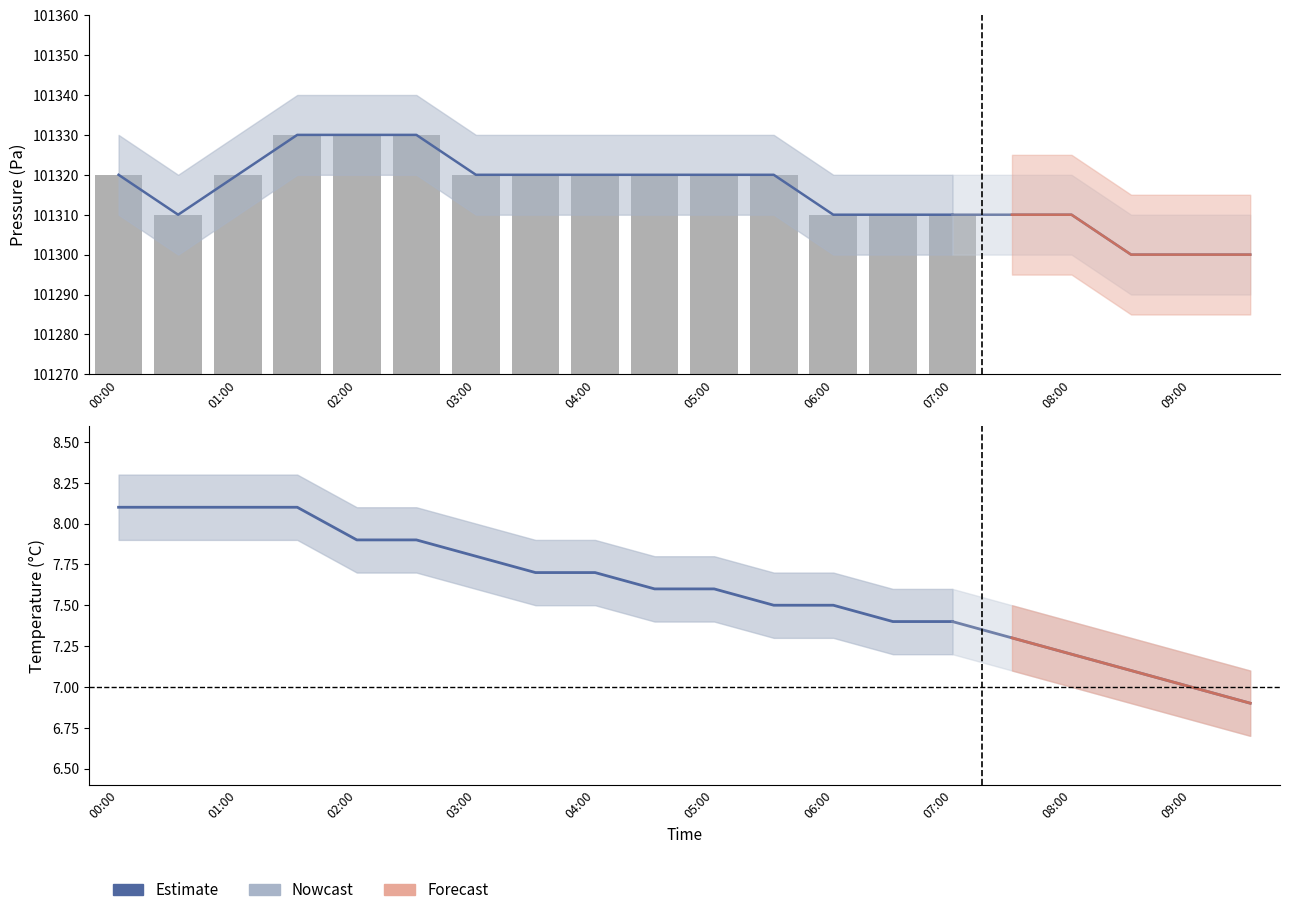

What is the highest value of the pressure series?

101330.0